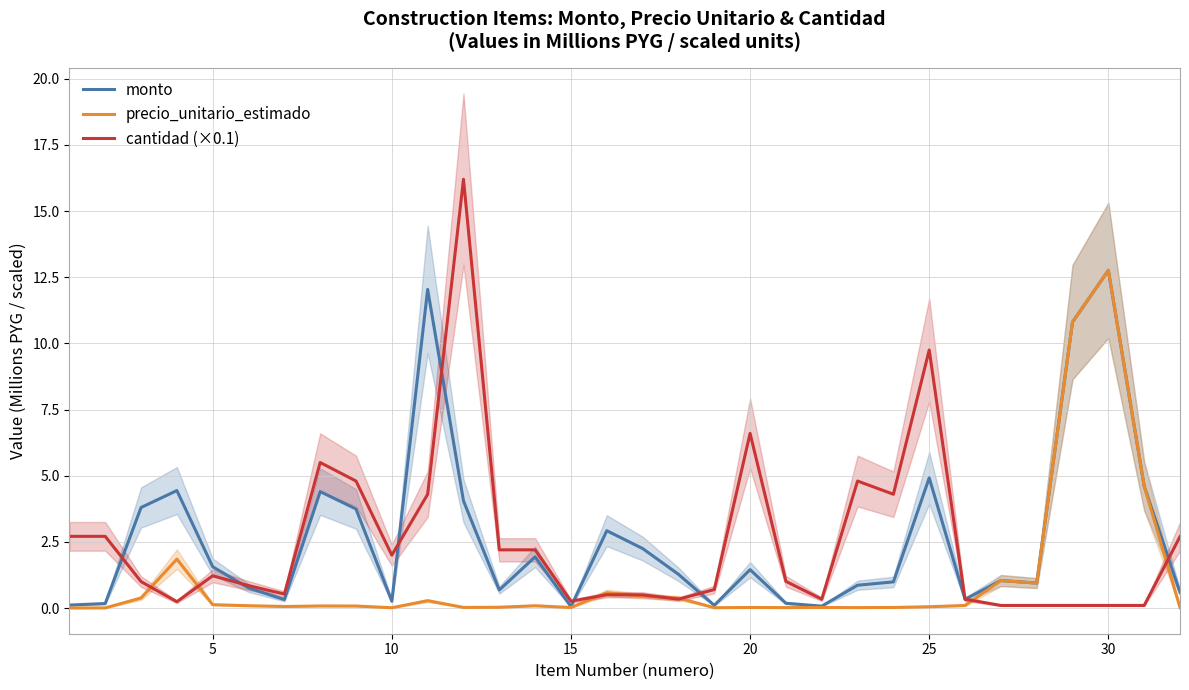

What is the maximum value for monto?

12.8